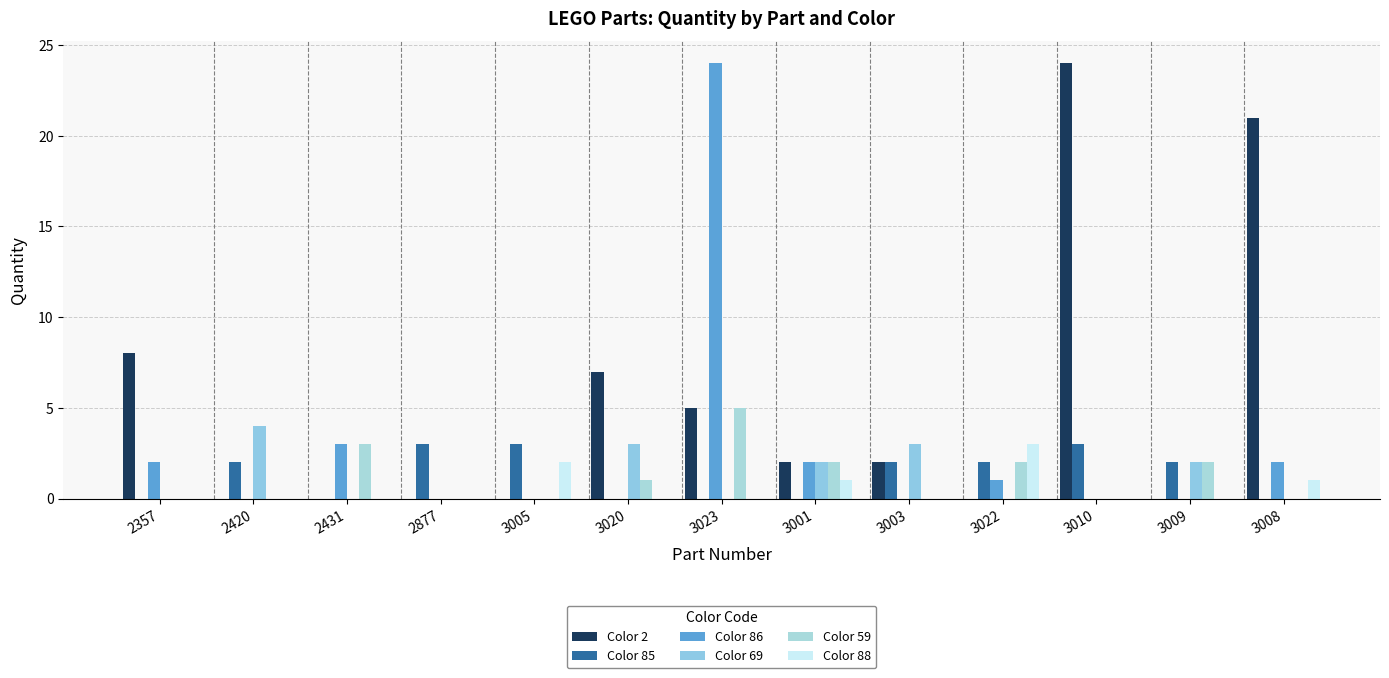

Are the bars grouped side by side (vs. stacked)?

Yes